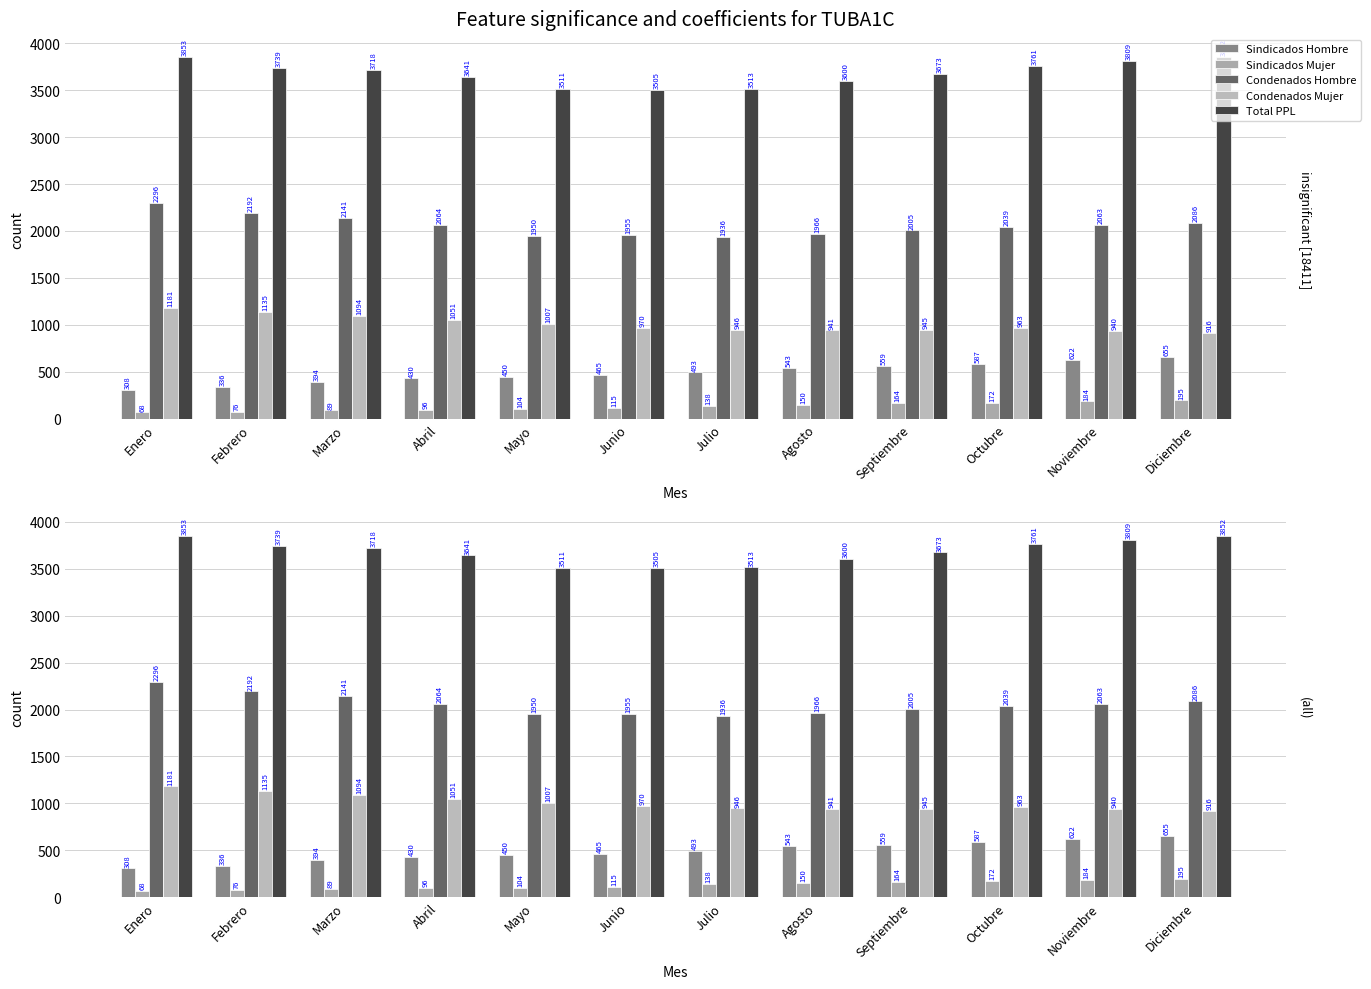

What is the label of the 6th bar from the right?

Julio